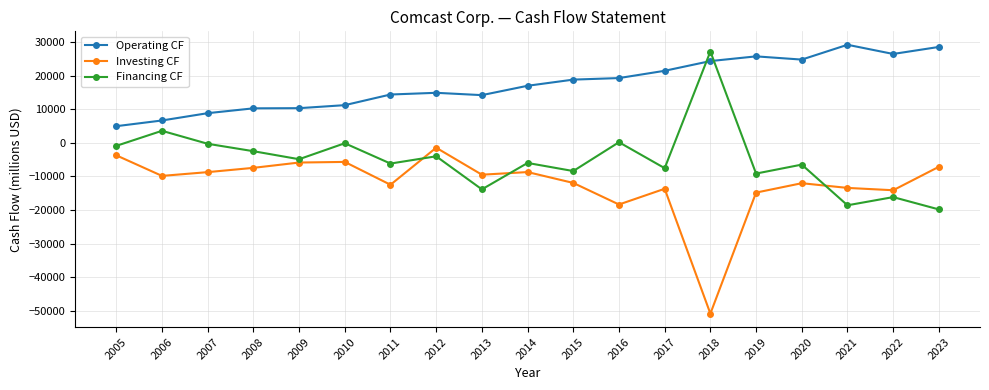

What is the highest value of the Operating CF series?

29146